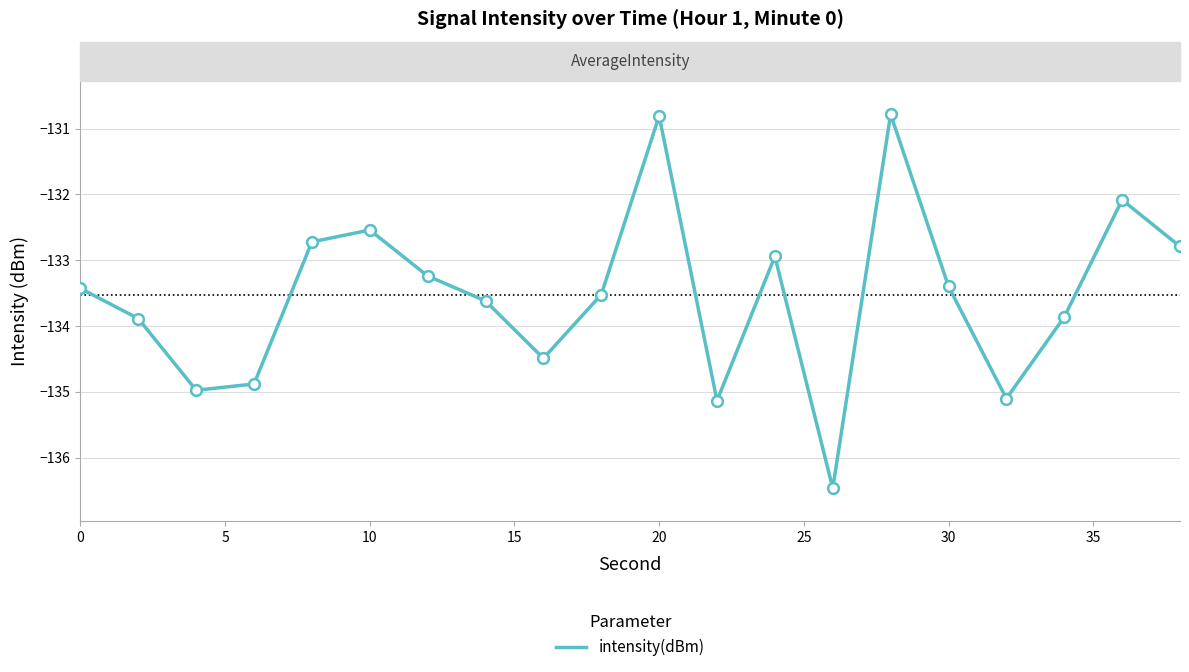

What is the maximum value shown in the chart?

-130.8